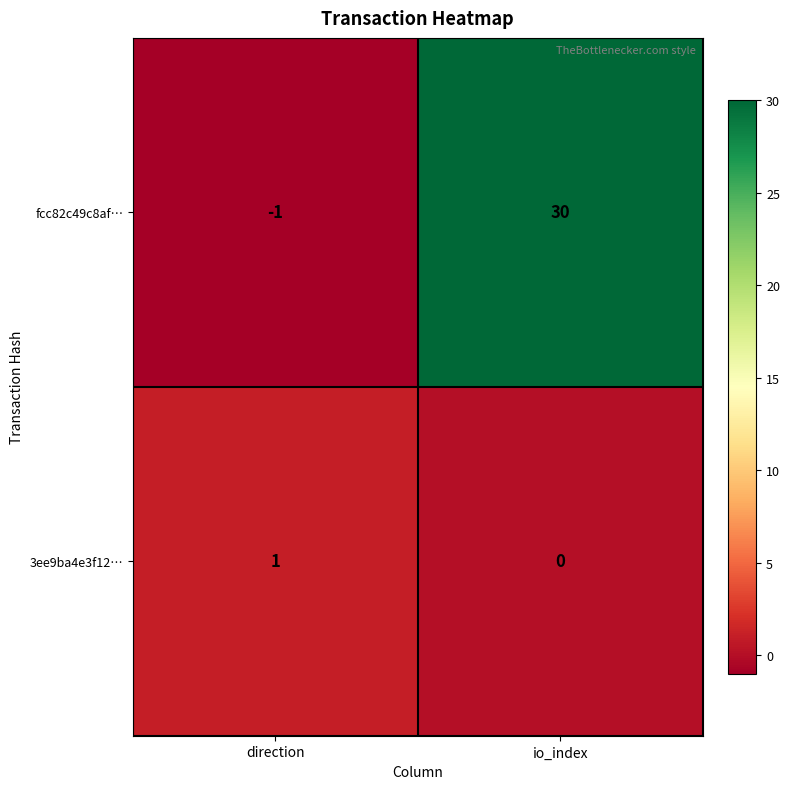

At which category is the sum across all series the highest?

io_index